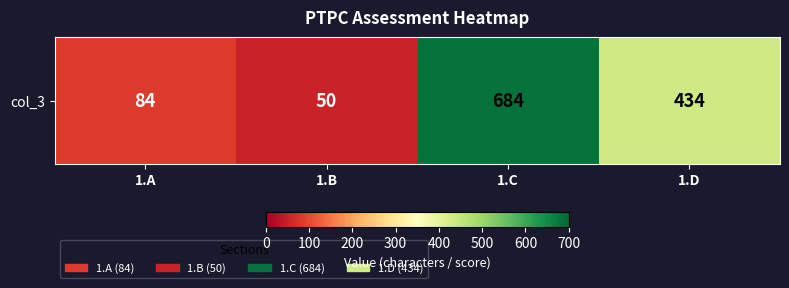

Rank the categories by value from lowest to highest.

1.B, 1.A, 1.D, 1.C